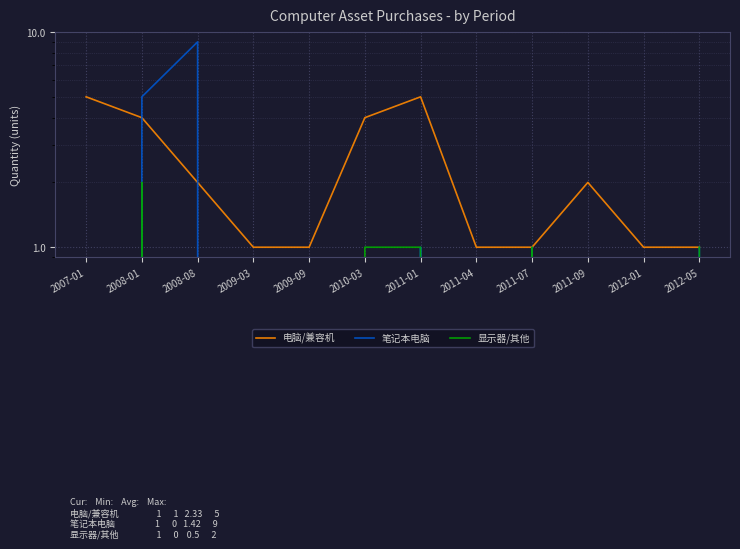

How many values in 显示器/其他 are above zero?

5